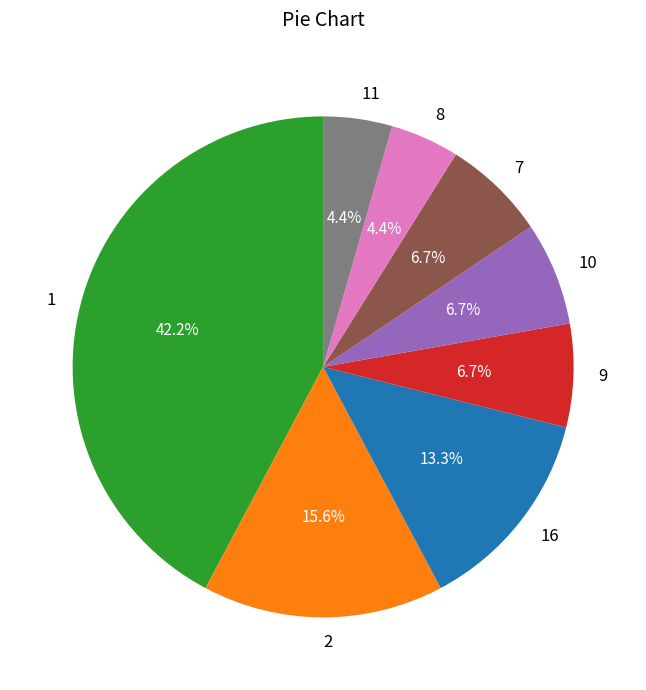

Which slice is the largest?

1